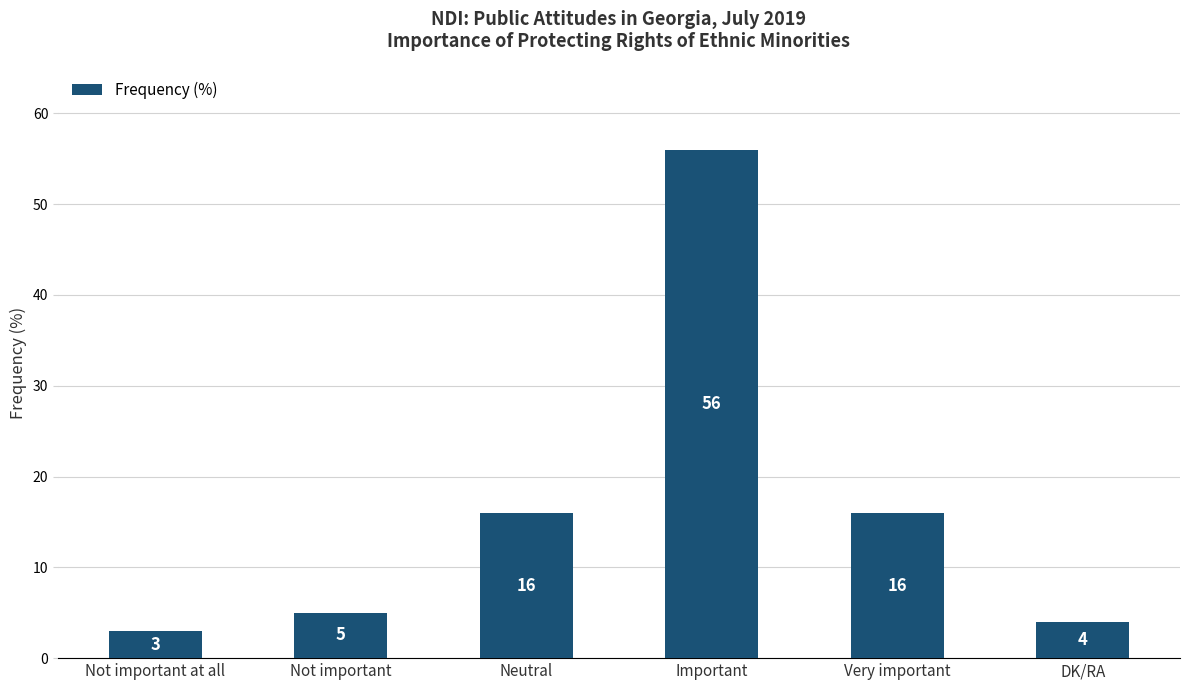

Are the bars grouped side by side (vs. stacked)?

No